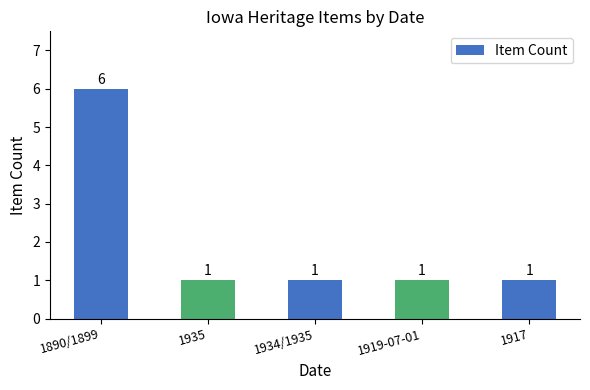

What is the label of the 2nd bar from the left?

1935